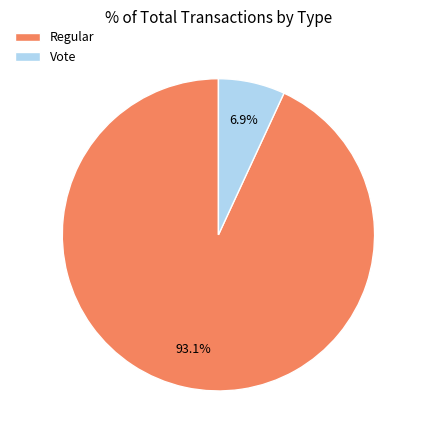

Is it true that Regular is 87% of the pie?

False